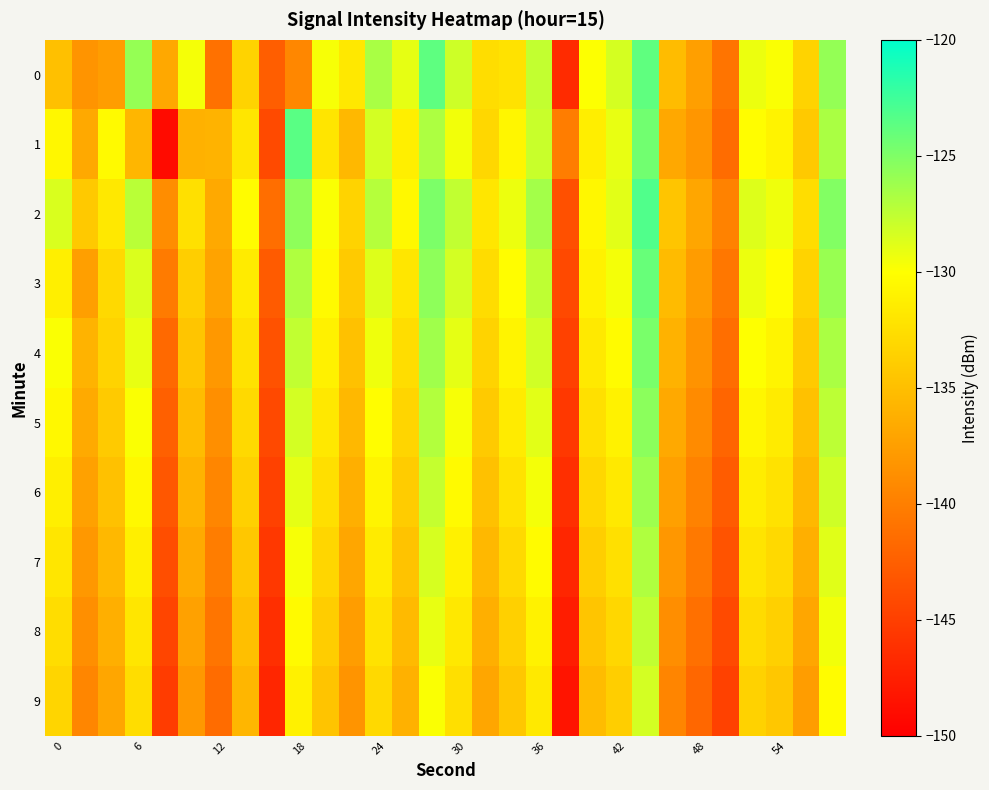

Which series has the largest total across all categories?

2